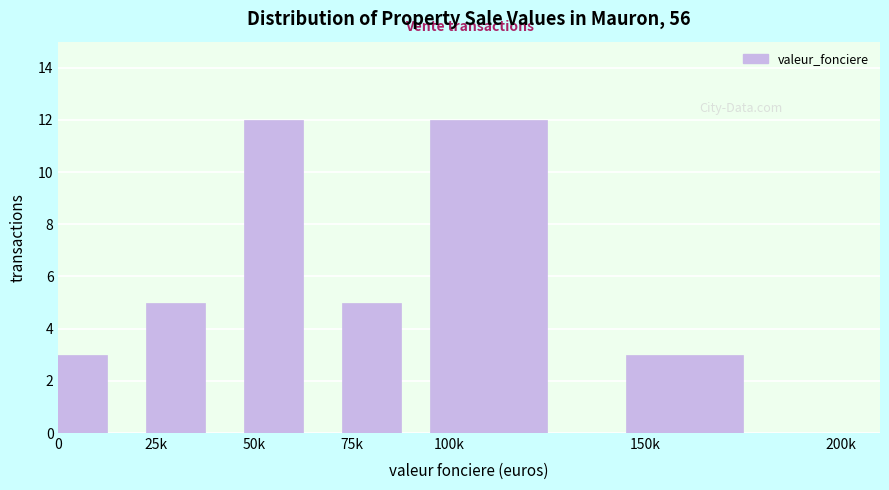

Reading left to right, list all the values displayed in this chart.

3	5	12	5	12	3